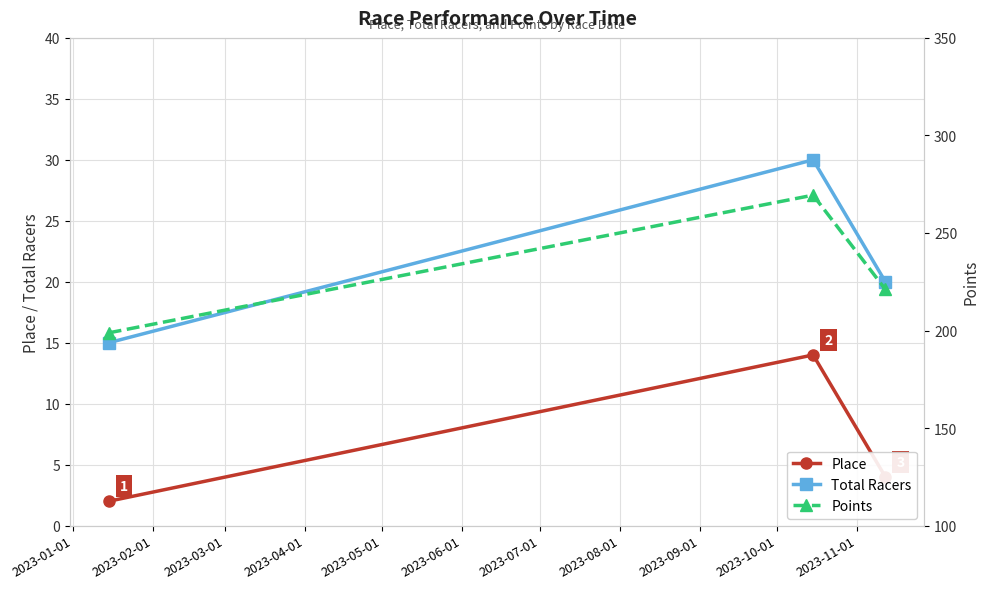

How many Total Racers values are between 15 and 30?

3